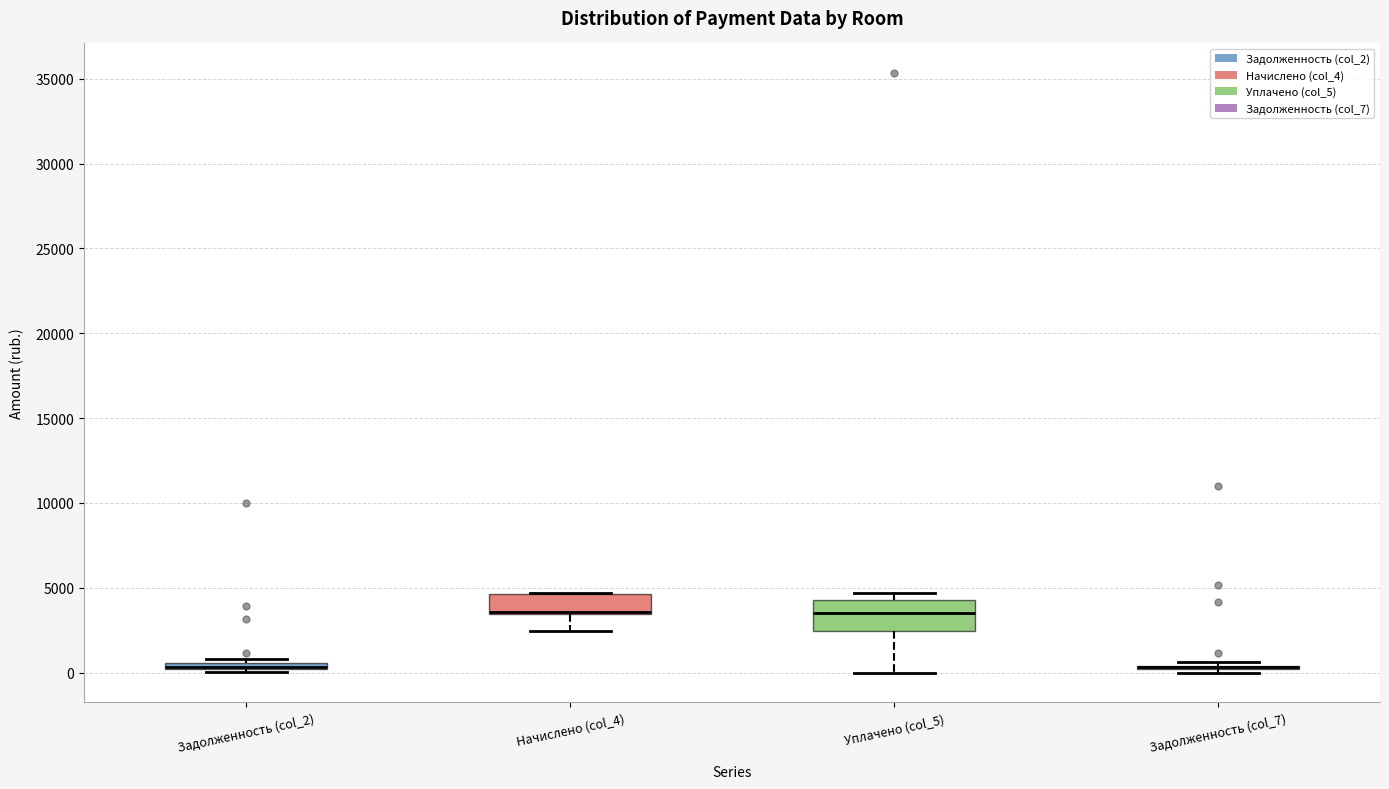

Which box is the tallest, from its lower edge to its upper edge?

Уплачено (col_5)